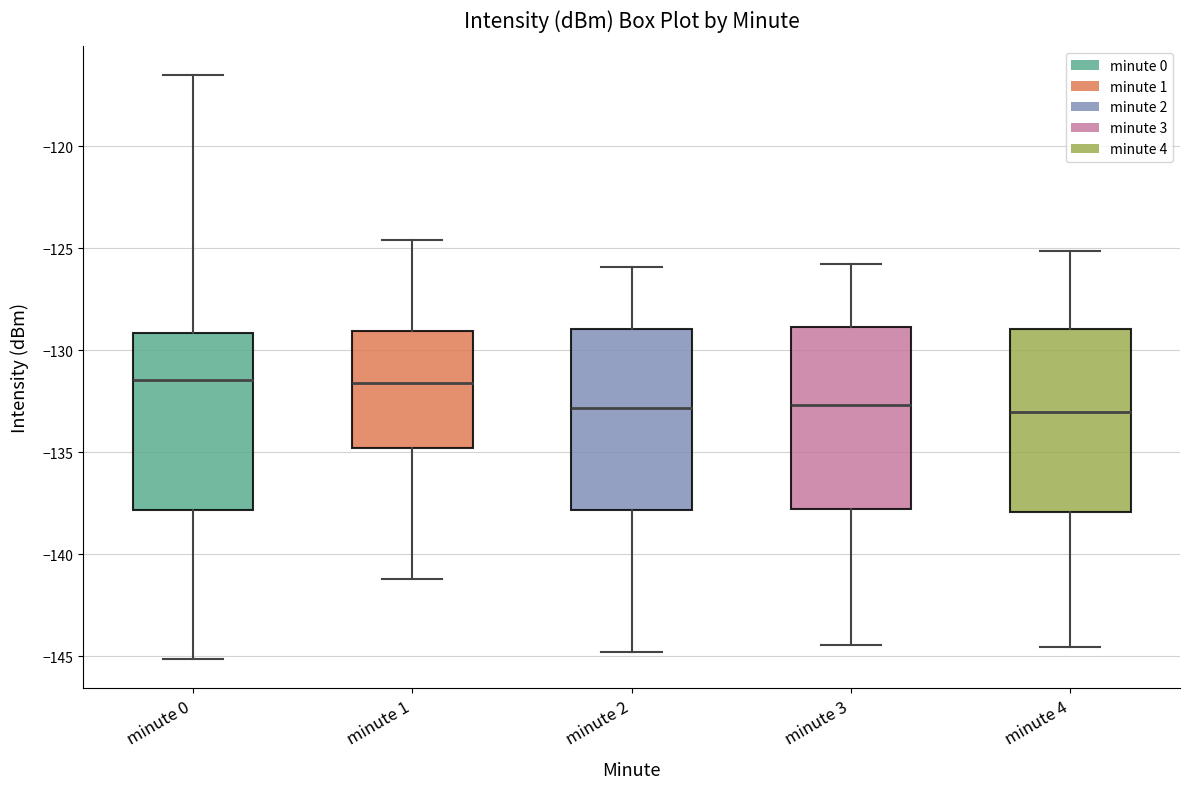

Reading left to right, read every box against the y-axis: the position of its median line, the range the box covers, and the ends of its whiskers. The values are not printed on the chart, so give them approximately, as read against the axis.

minute 0: median -131.5, box -138.0 to -129.0, whiskers -145.0 to -116.5
minute 1: median -131.5, box -135.0 to -129.0, whiskers -141.0 to -124.5
minute 2: median -133.0, box -138.0 to -129.0, whiskers -145.0 to -126.0
minute 3: median -132.5, box -138.0 to -129.0, whiskers -144.5 to -126.0
minute 4: median -133.0, box -138.0 to -129.0, whiskers -144.5 to -125.0